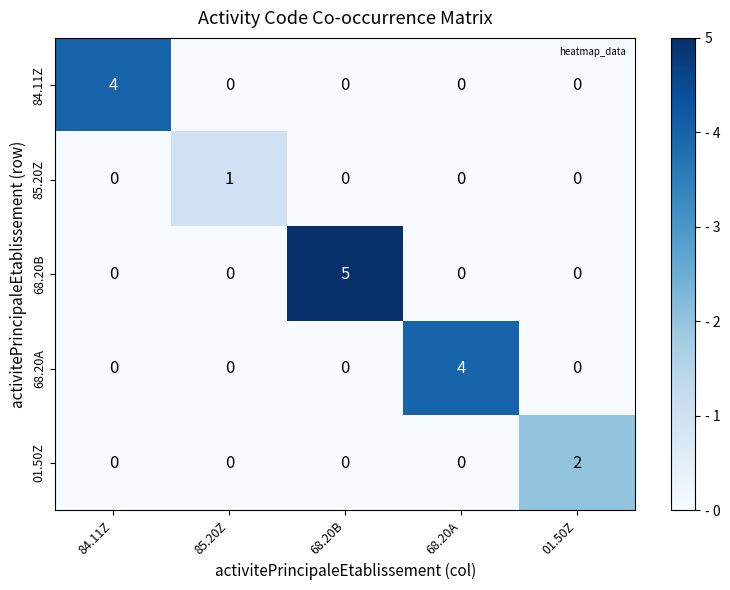

What is the sum of the 68.20A values at 68.20A and 84.11Z?

4